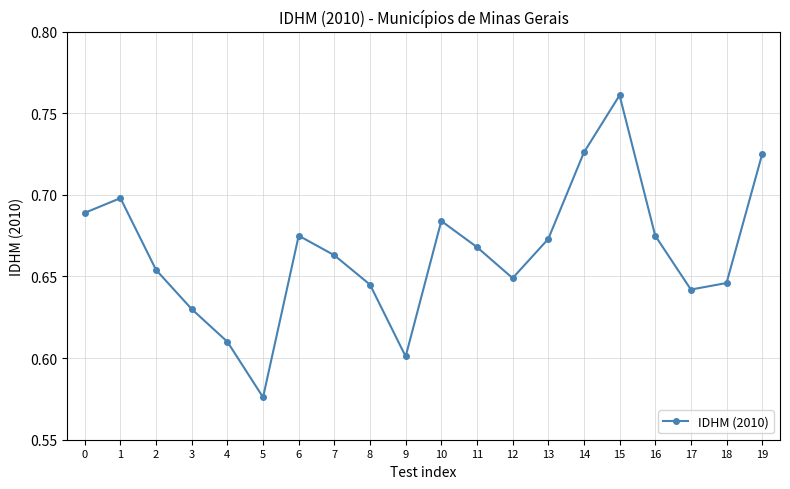

What is the sum of all values?

13.3